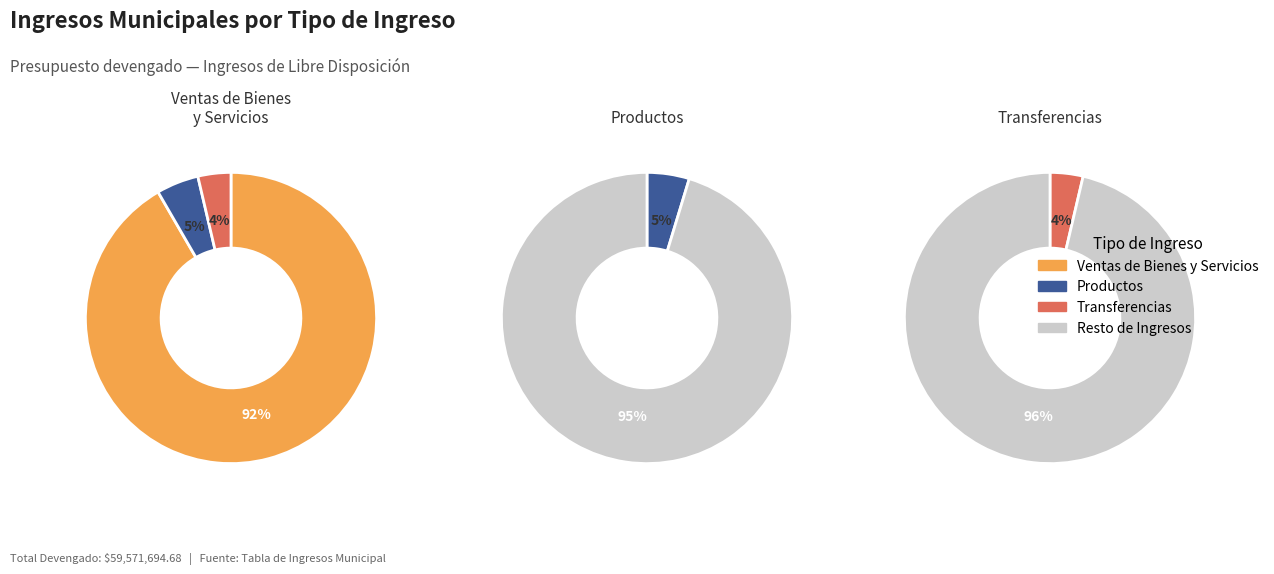

Is it true that Incentivos Derivados is 1% of the pie?

False